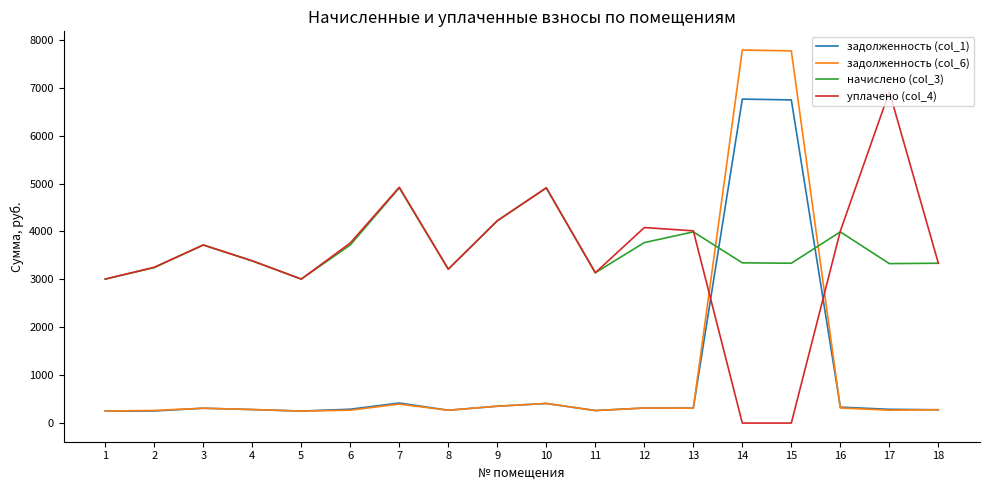

How many interior local peaks does the уплачено (col_4) series have?

5